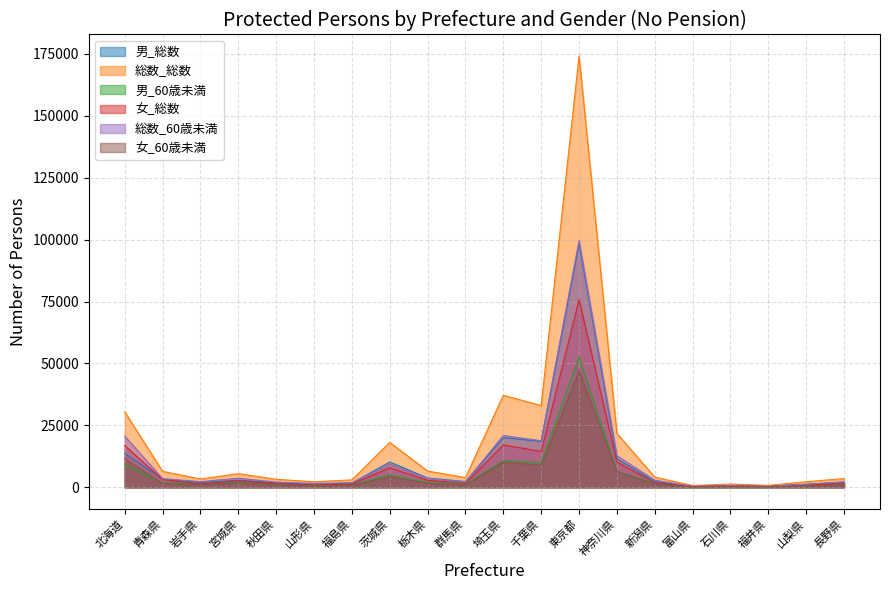

At which category does 男_総数 reach its first local peak?

宮城県